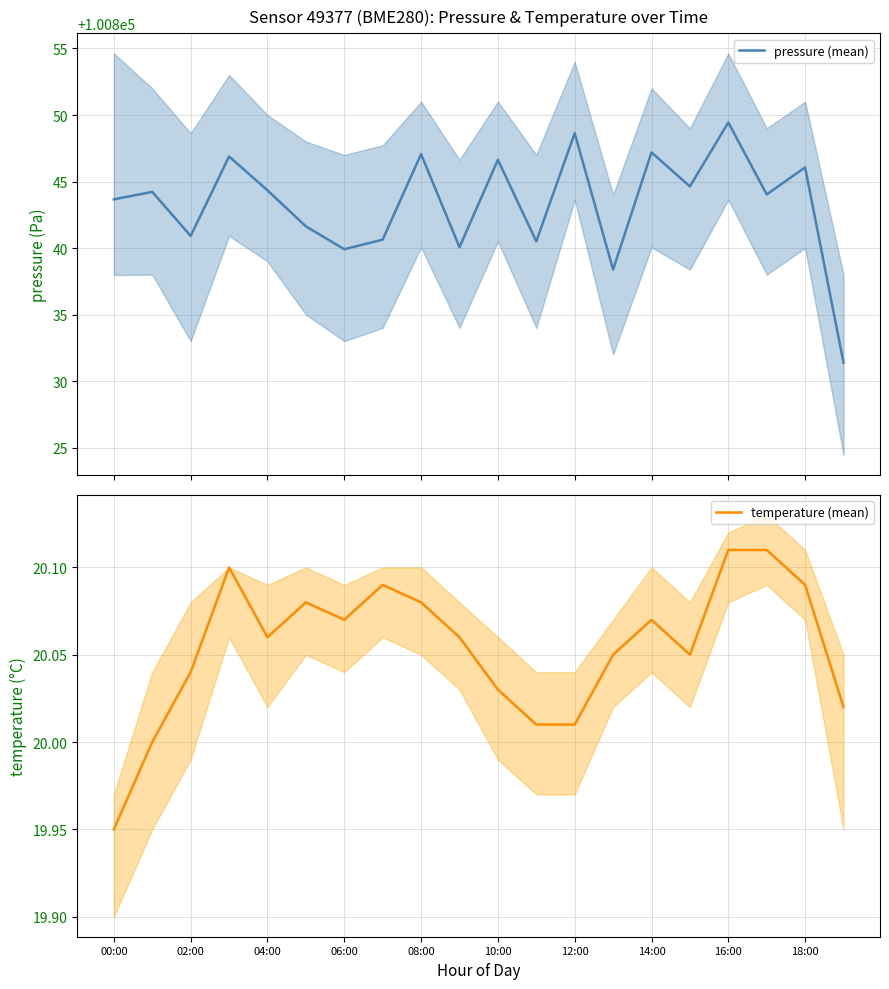

What is the maximum value for pressure (mean)?

100849.4